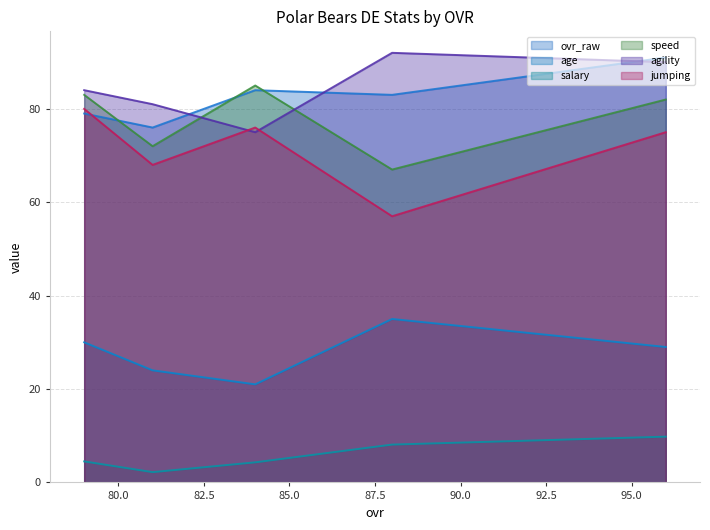

The value of age at 84 is 34.8. True or false?

False